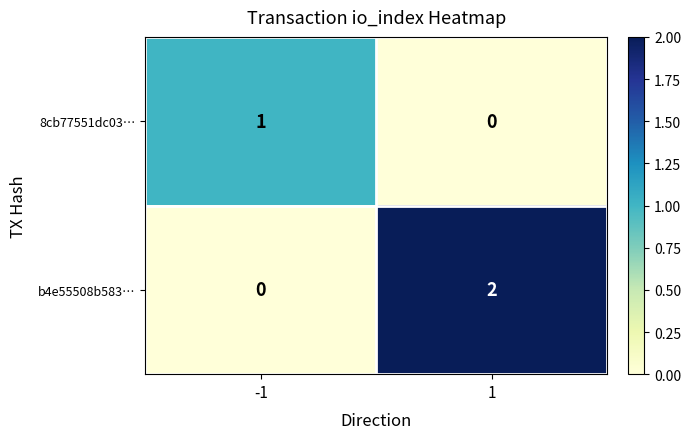

Which series has the largest range (max minus min)?

b4e55508b583…